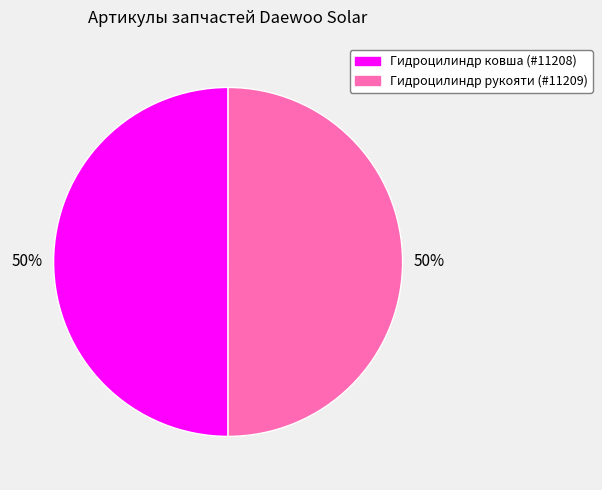

What is the ratio of the value at Гидроцилиндр ковша (#11208) to the value at Гидроцилиндр рукояти (#11209)?

1.0